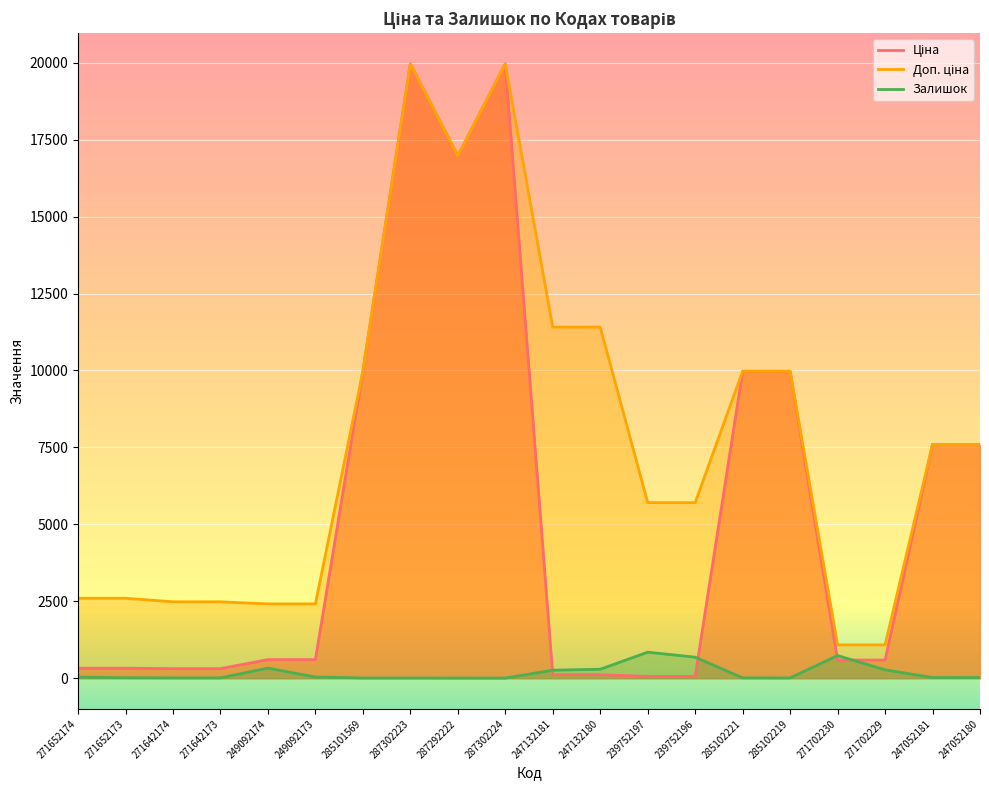

Reading right to left, extract all data points from this chart.

Ціна: 7596.5	7596.5	589.9	589.9	9975.0	9975.0	57.0	57.0	114.1	114.1	19964.2	16976.3	19964.2	9975.0	603.7	603.7	310.3	310.3	324.8	324.8
Доп. ціна: 7596.5	7596.5	1081.7	1081.7	9975.0	9975.0	5705.0	5705.0	11410.0	11410.0	19964.2	16976.3	19964.2	9975.0	2414.8	2414.8	2482.4	2482.4	2598.3	2598.3
Залишок: 21.0	20.0	273.0	736.0	9.0	11.0	683.0	845.0	290.0	260.0	3.0	5.0	7.0	7.0	38.0	328.0	10.0	11.0	15.0	34.0